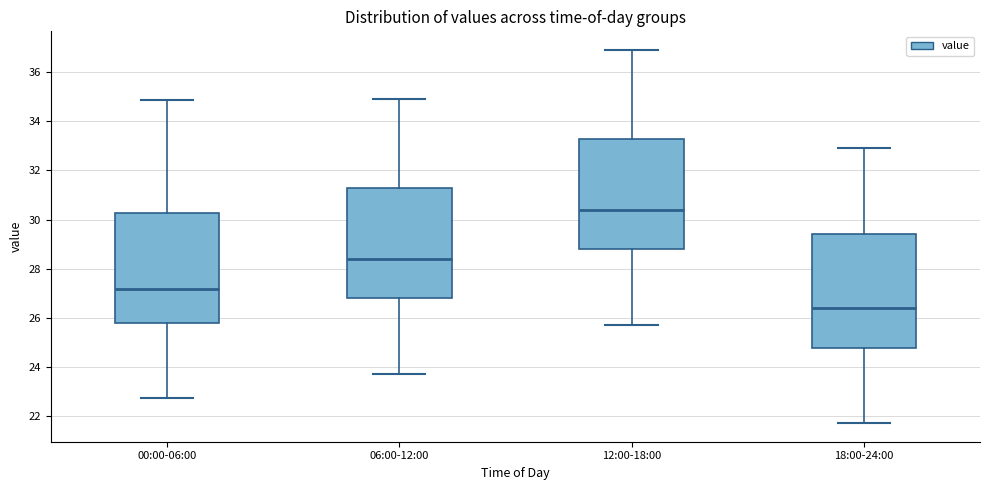

Which box's median line is the lowest?

18:00-24:00